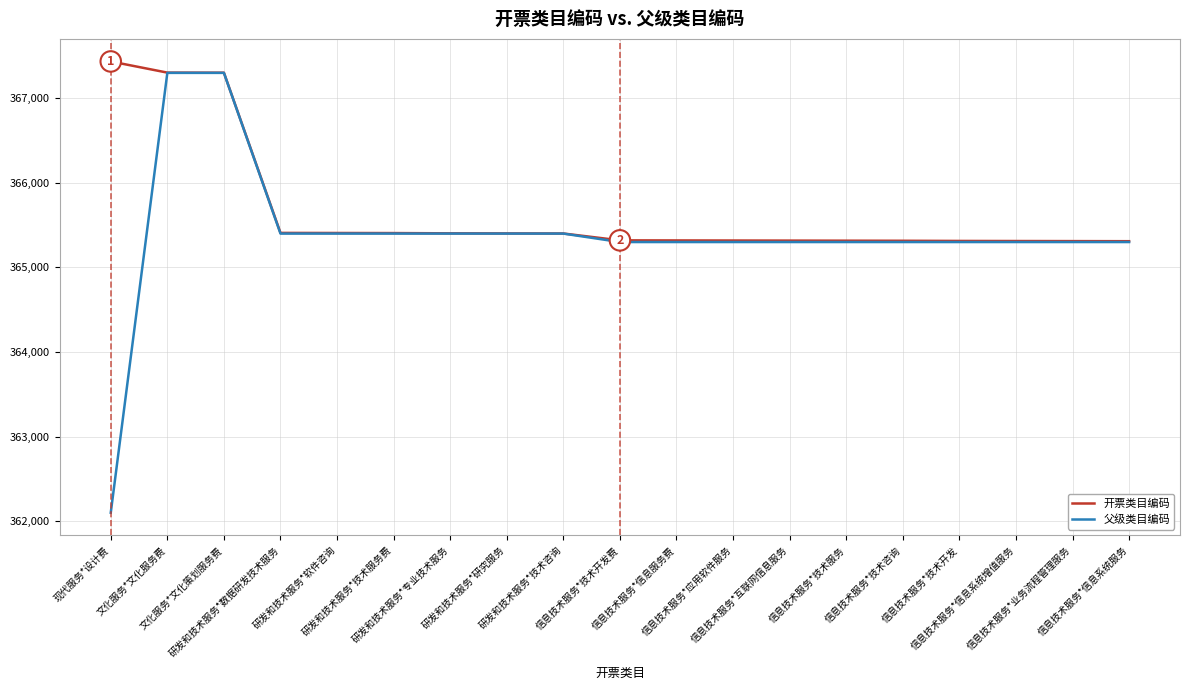

What are all the series names shown in the legend?

开票类目编码, 父级类目编码